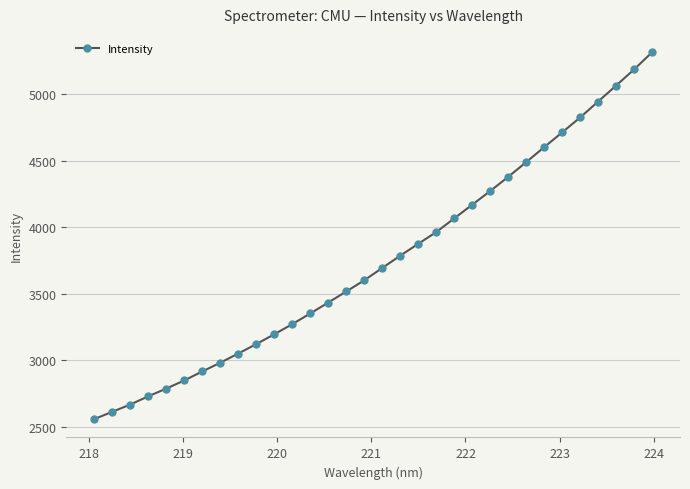

True or false: the data has more than 2 interior local peaks.

False